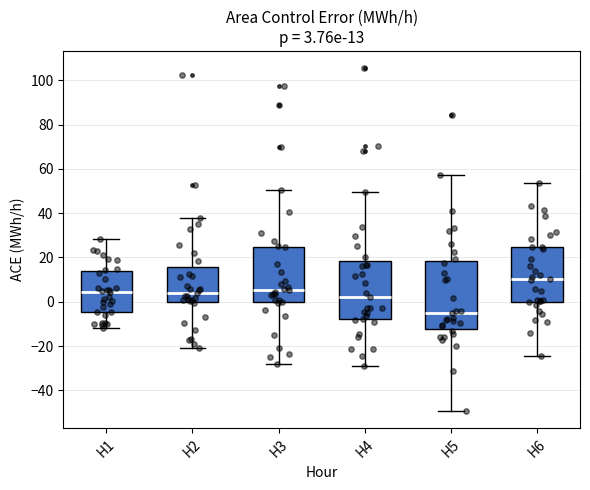

Which box is the tallest, from its lower edge to its upper edge?

H5